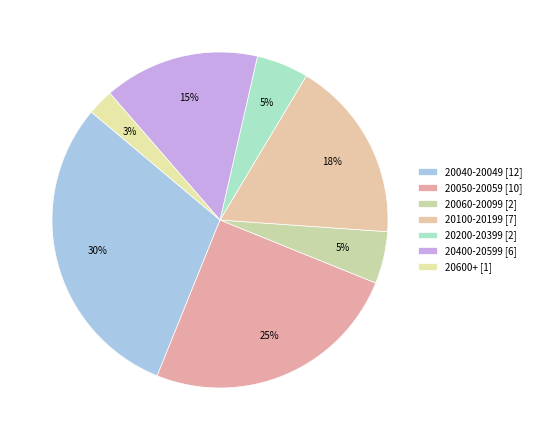

Does any single category account for the majority?

No